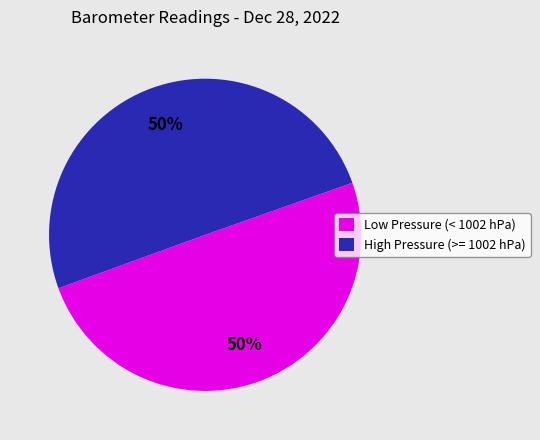

What is the ratio of the value at Low Pressure (< 1002 hPa) to the value at High Pressure (>= 1002 hPa)?

1.0